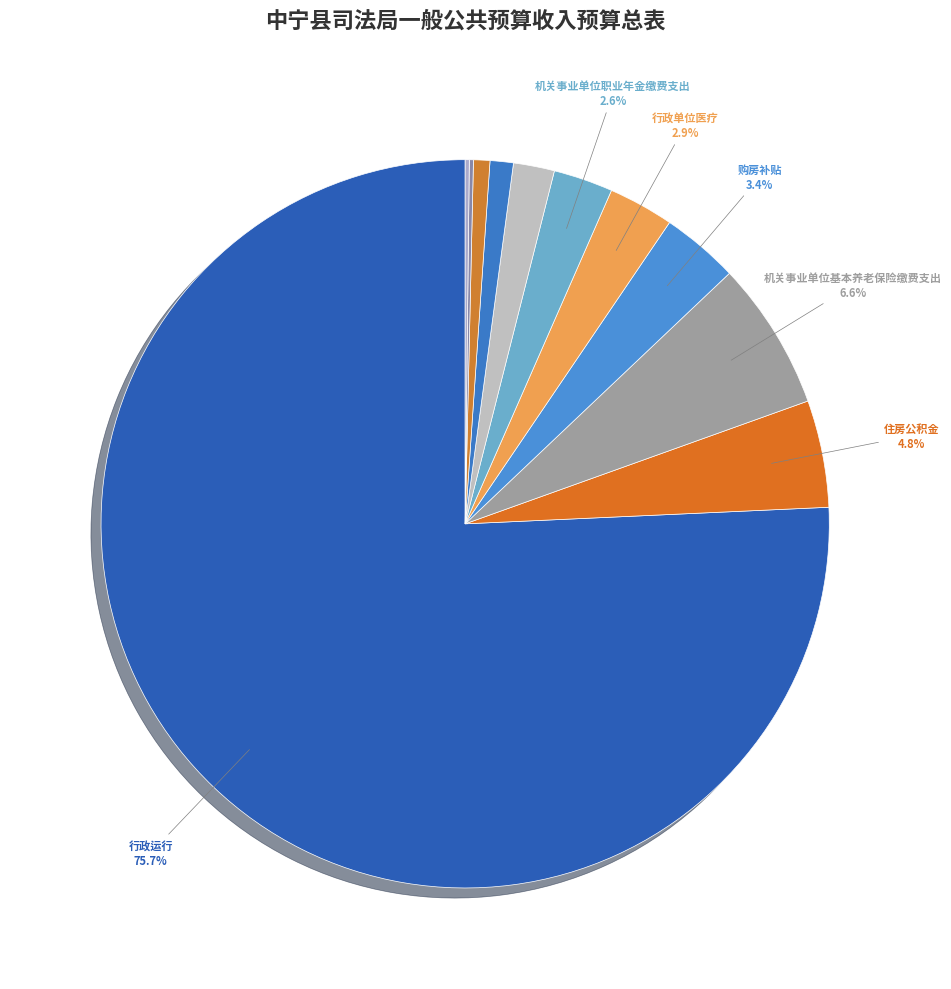

Is there a majority slice in this chart?

Yes